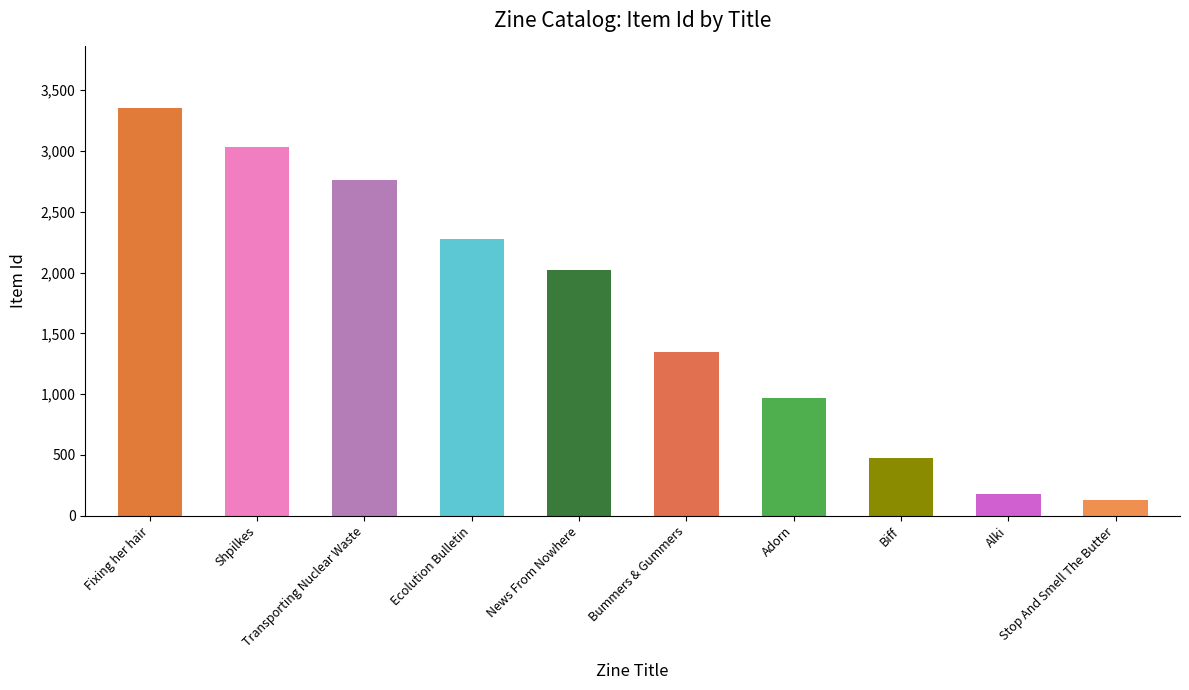

Rank the categories by value from lowest to highest.

Stop And Smell The Butter, Alki, Biff, Adorn, Bummers & Gummers, News From Nowhere, Ecolution Bulletin, Transporting Nuclear Waste, Shpilkes, Fixing her hair